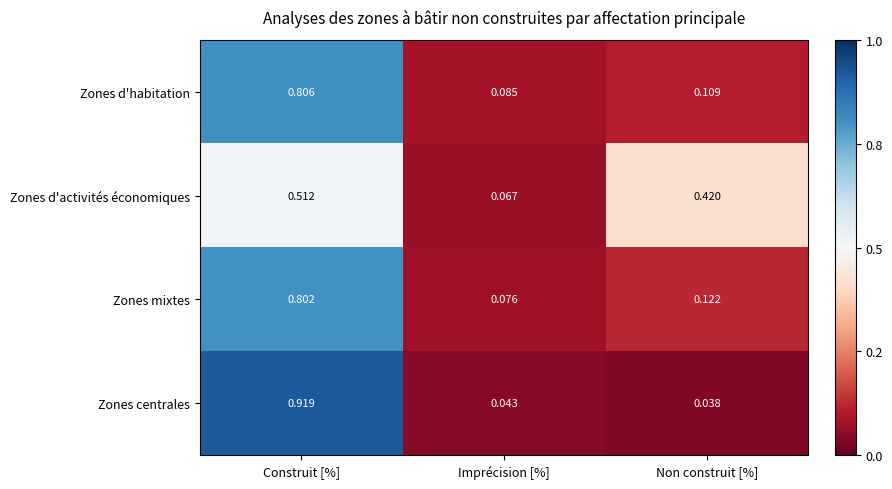

What is the total value across all series at Imprécision [%]?

0.3